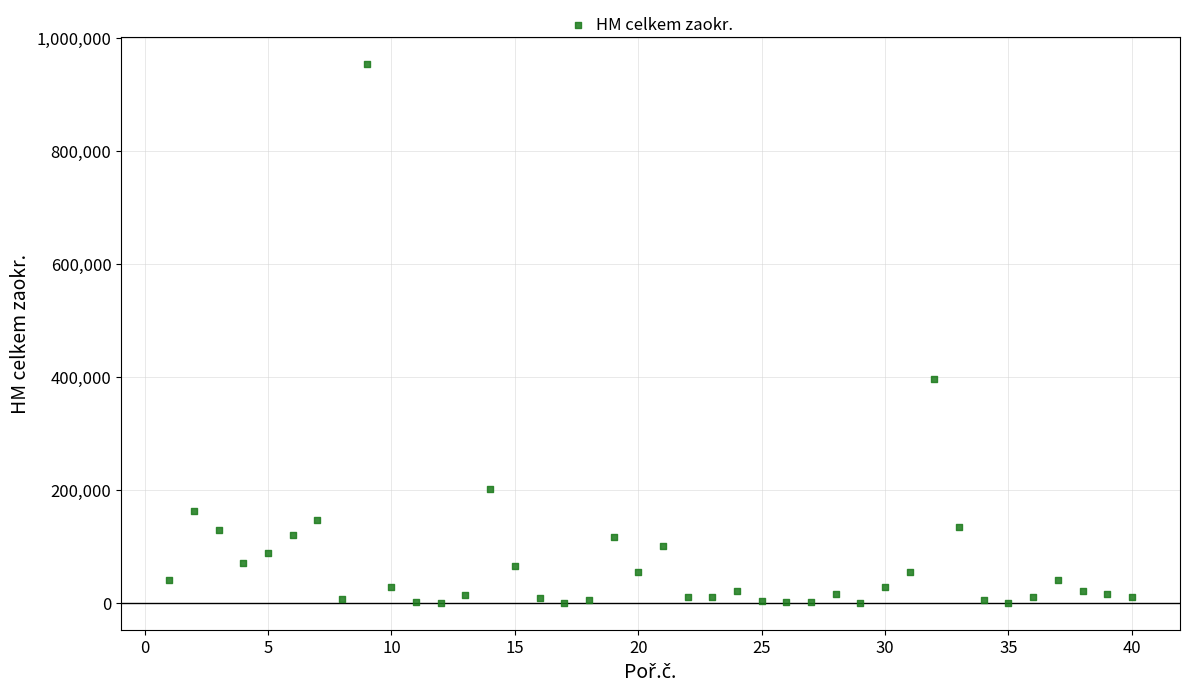

What is the range of Y values (max minus min)?

954242.6